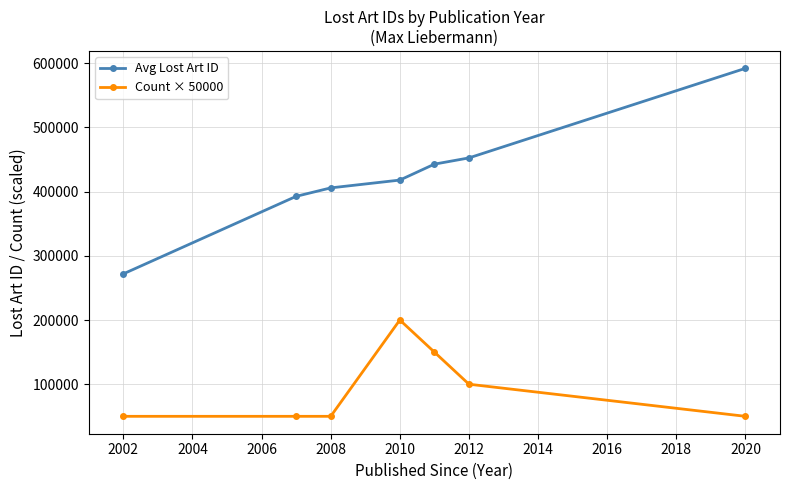

At how many categories does at least one series exceed 98202?

7